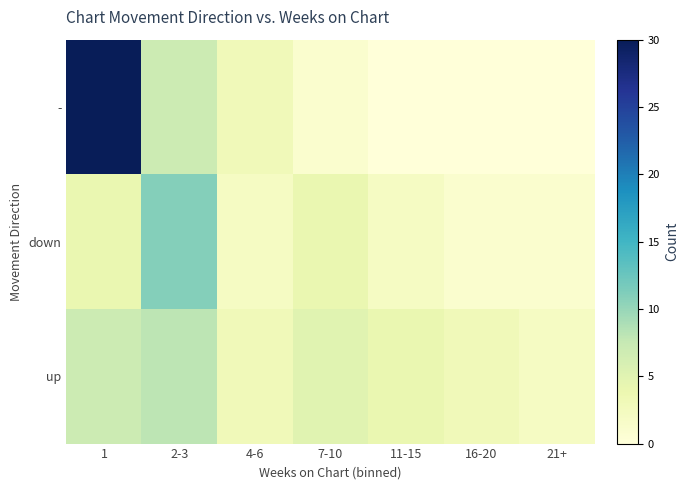

Reading left to right, extract all data points from this chart.

-: 1=30	2-3=7	4-6=3	7-10=1	11-15=0	16-20=0	21+=0
down: 1=4	2-3=11	4-6=2	7-10=4	11-15=2	16-20=1	21+=1
up: 1=7	2-3=8	4-6=3	7-10=5	11-15=4	16-20=3	21+=2